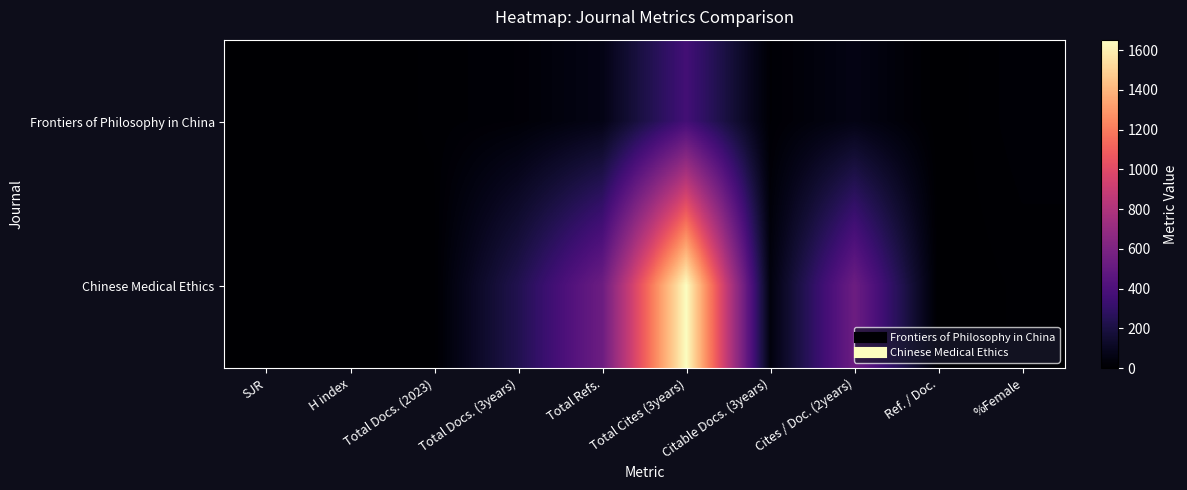

Between H index and Citable Docs. (3years), which series saw the biggest shift?

Chinese Medical Ethics